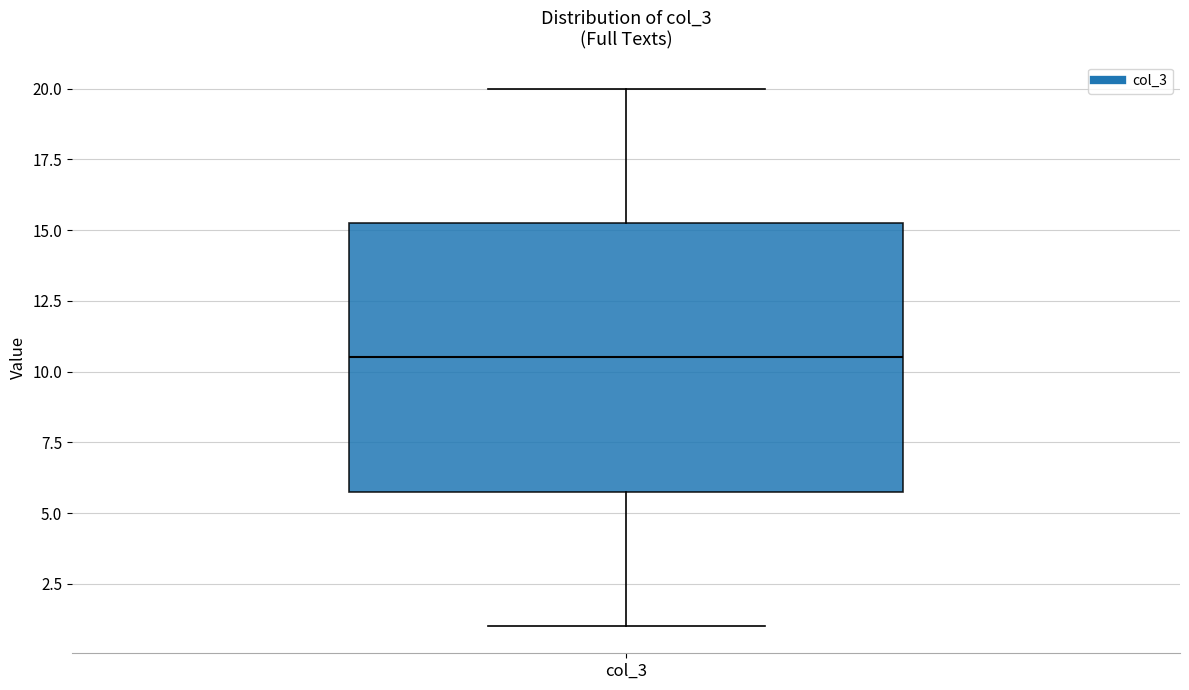

Where does the lower whisker of the box for col_3 end on the y-axis? The values are not printed on the chart, so give them approximately, as read against the axis.

1.0